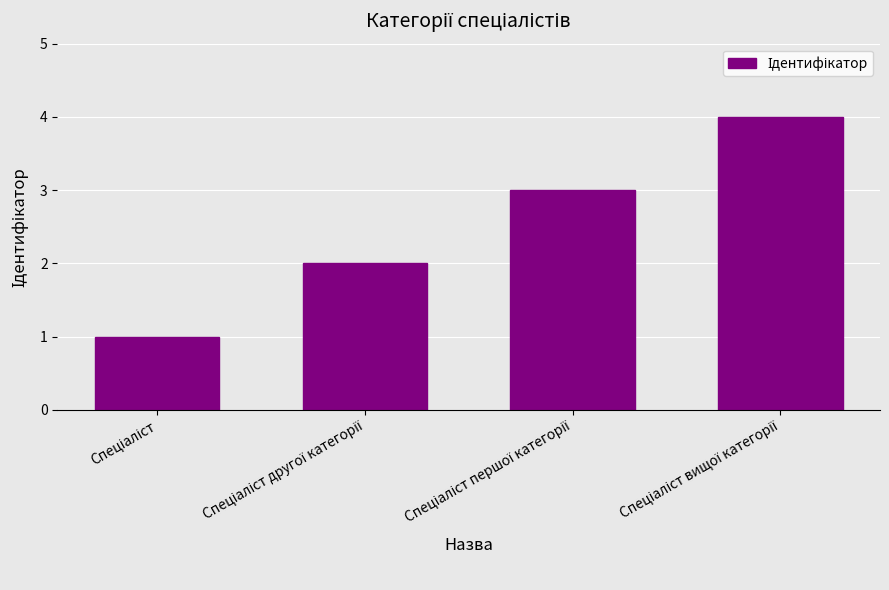

What is the maximum value shown in the chart?

4